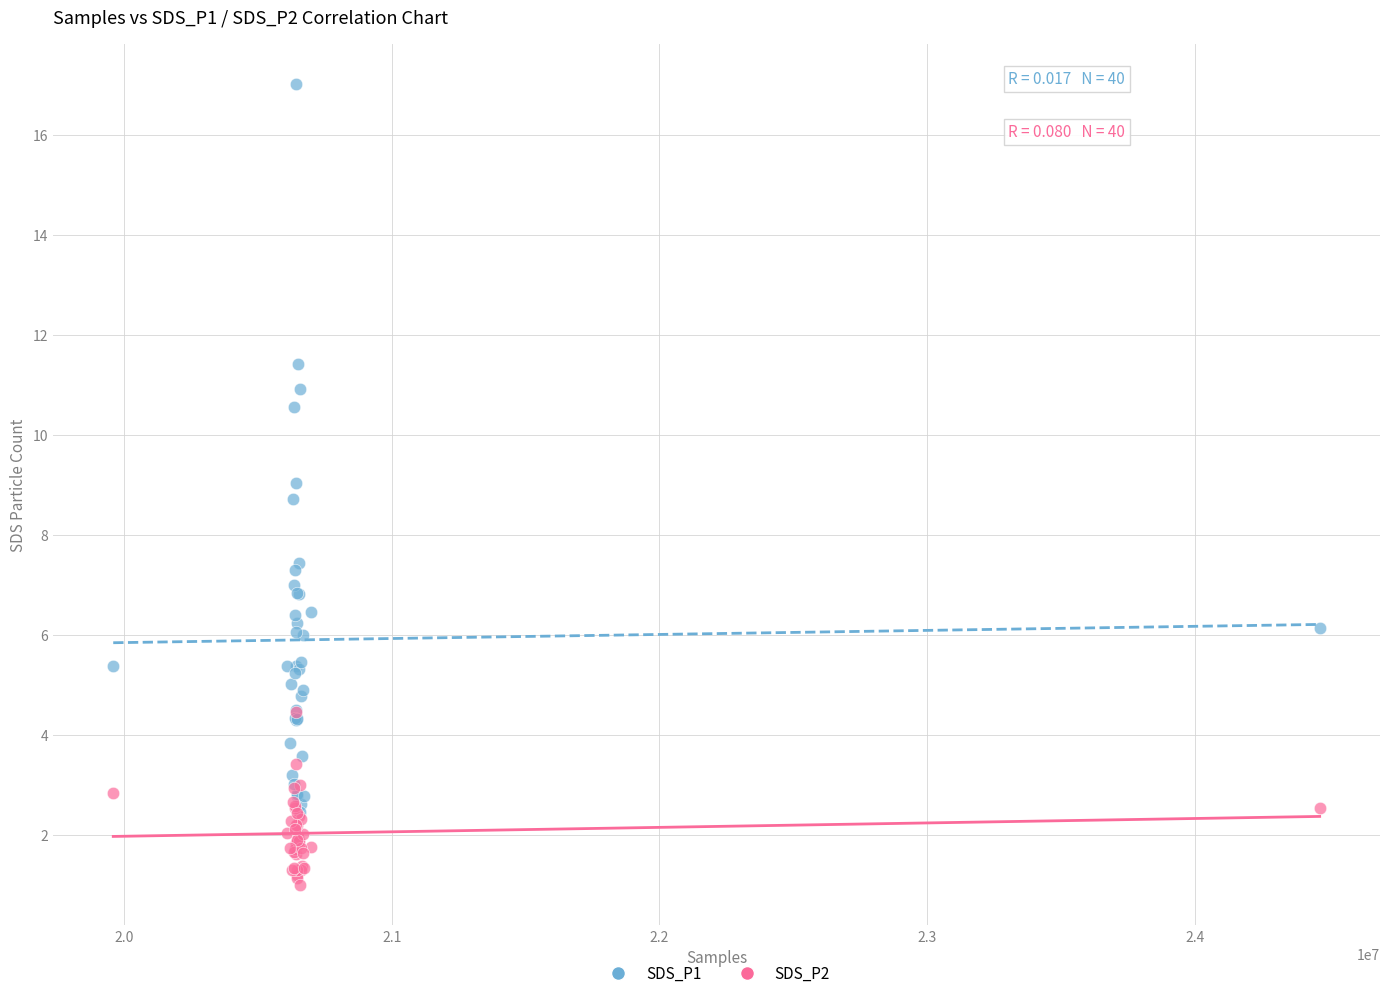

What are all the series names shown in the legend?

SDS_P1, SDS_P2